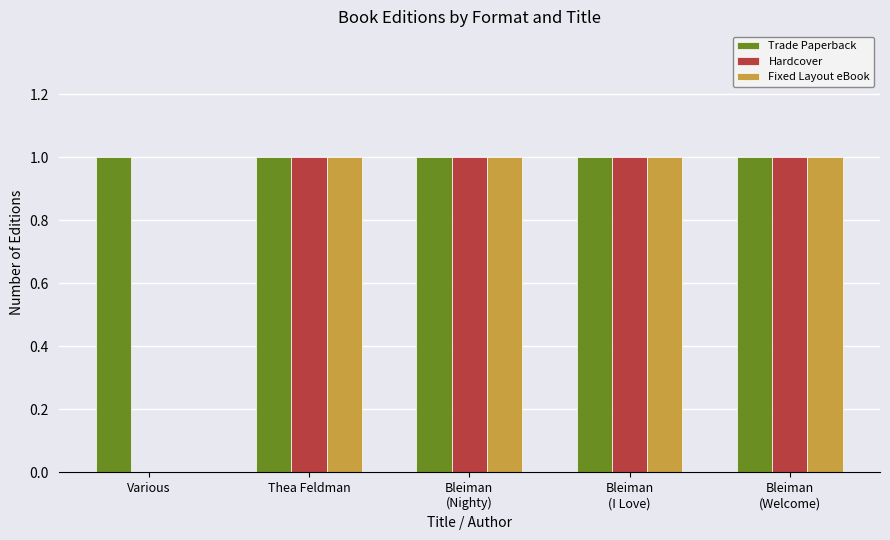

What is the sum of all Fixed Layout eBook values?

4